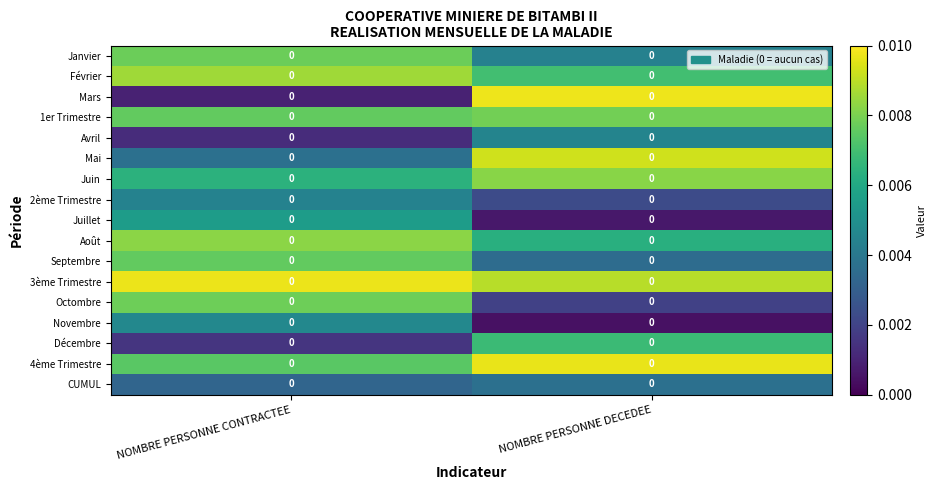

How many data points does each series have?

2